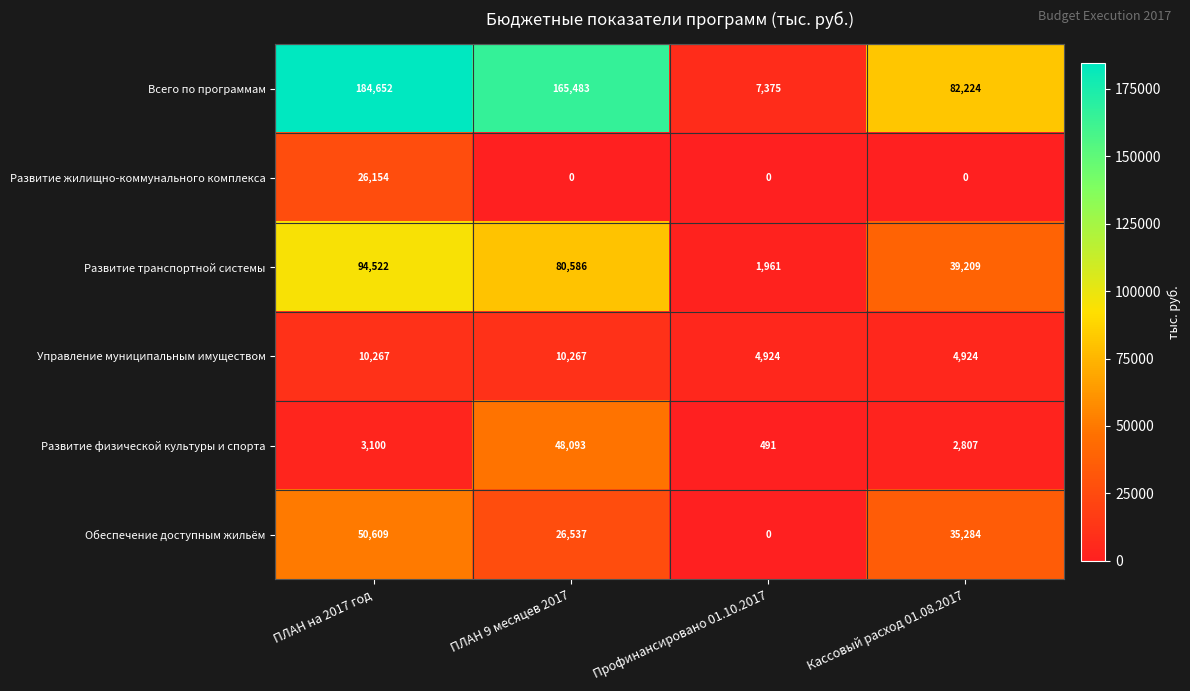

Reading left to right, list all the values displayed in this chart.

Всего по программам: ПЛАН на 2017 год=184652	ПЛАН 9 месяцев 2017=165483	Профинансировано 01.10.2017=7375	Кассовый расход 01.08.2017=82224
Развитие жилищно-коммунального комплекса: ПЛАН на 2017 год=26154	ПЛАН 9 месяцев 2017=0	Профинансировано 01.10.2017=0	Кассовый расход 01.08.2017=0
Развитие транспортной системы: ПЛАН на 2017 год=94522	ПЛАН 9 месяцев 2017=80586	Профинансировано 01.10.2017=1961	Кассовый расход 01.08.2017=39209
Управление муниципальным имуществом: ПЛАН на 2017 год=10267	ПЛАН 9 месяцев 2017=10267	Профинансировано 01.10.2017=4924	Кассовый расход 01.08.2017=4924
Развитие физической культуры и спорта: ПЛАН на 2017 год=3100	ПЛАН 9 месяцев 2017=48093	Профинансировано 01.10.2017=491	Кассовый расход 01.08.2017=2807
Обеспечение доступным жильём: ПЛАН на 2017 год=50609	ПЛАН 9 месяцев 2017=26537	Профинансировано 01.10.2017=0	Кассовый расход 01.08.2017=35284